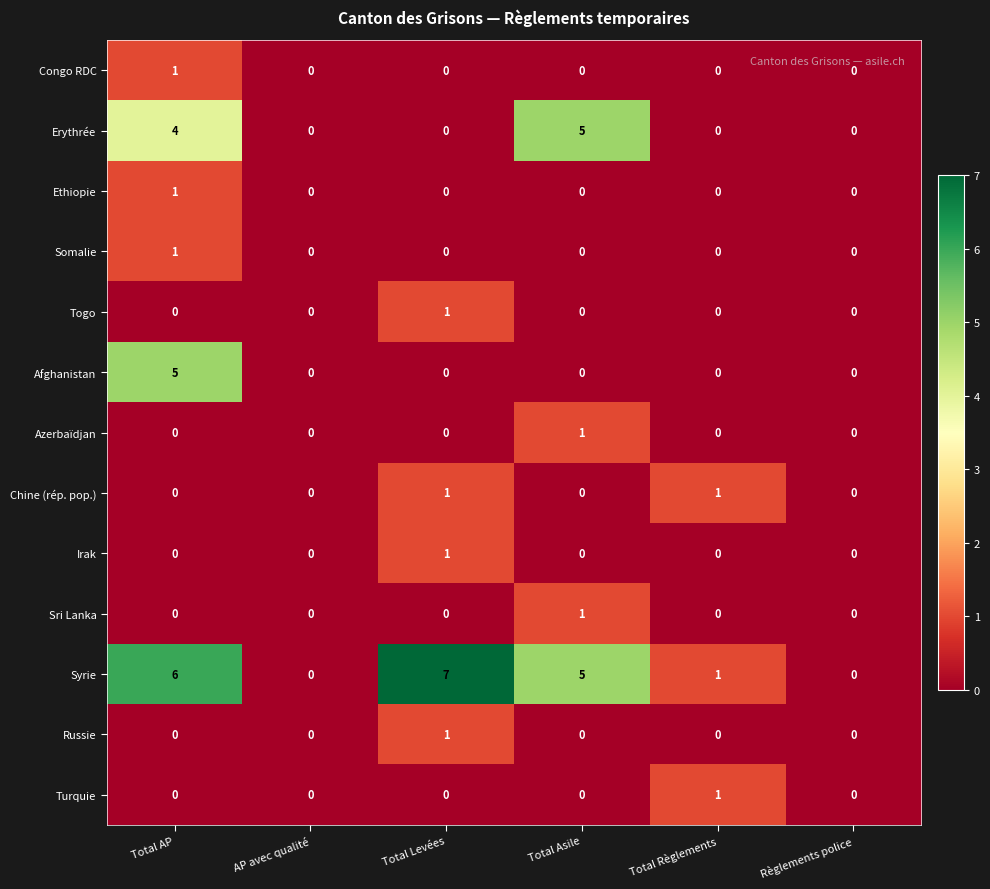

At which category is the sum across all series the highest?

Total AP